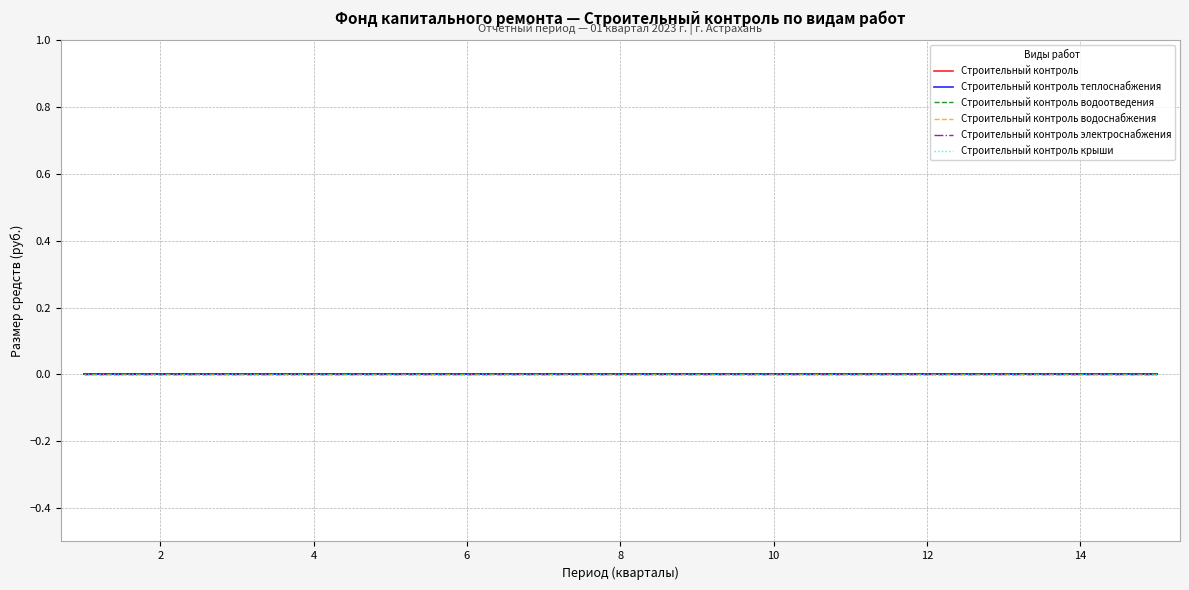

The Строительный контроль водоотведения series shows -0.0 at 8. True or false?

True